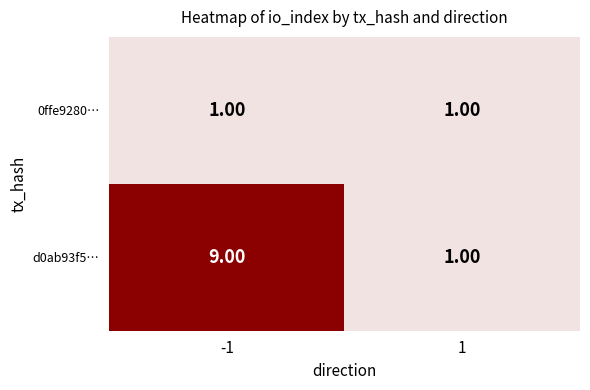

At -1, list the series in order from largest to smallest.

d0ab93f5…, 0ffe9280…